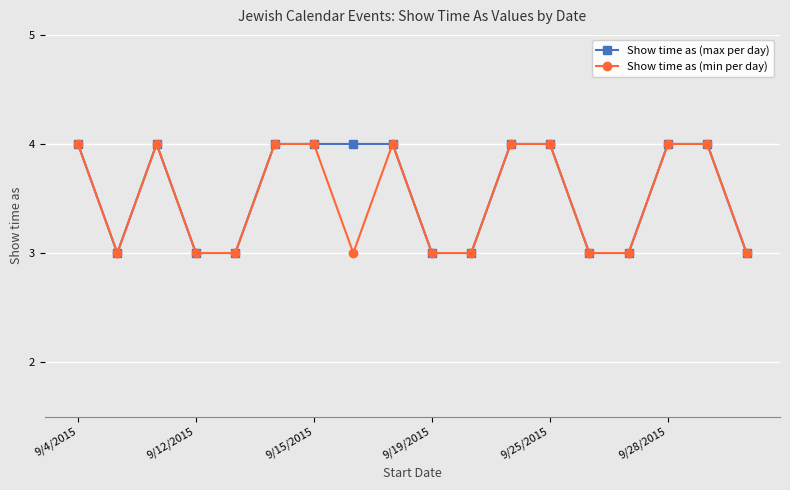

True or false: Show time as (max per day) has more than 0 points higher than both neighbors.

True